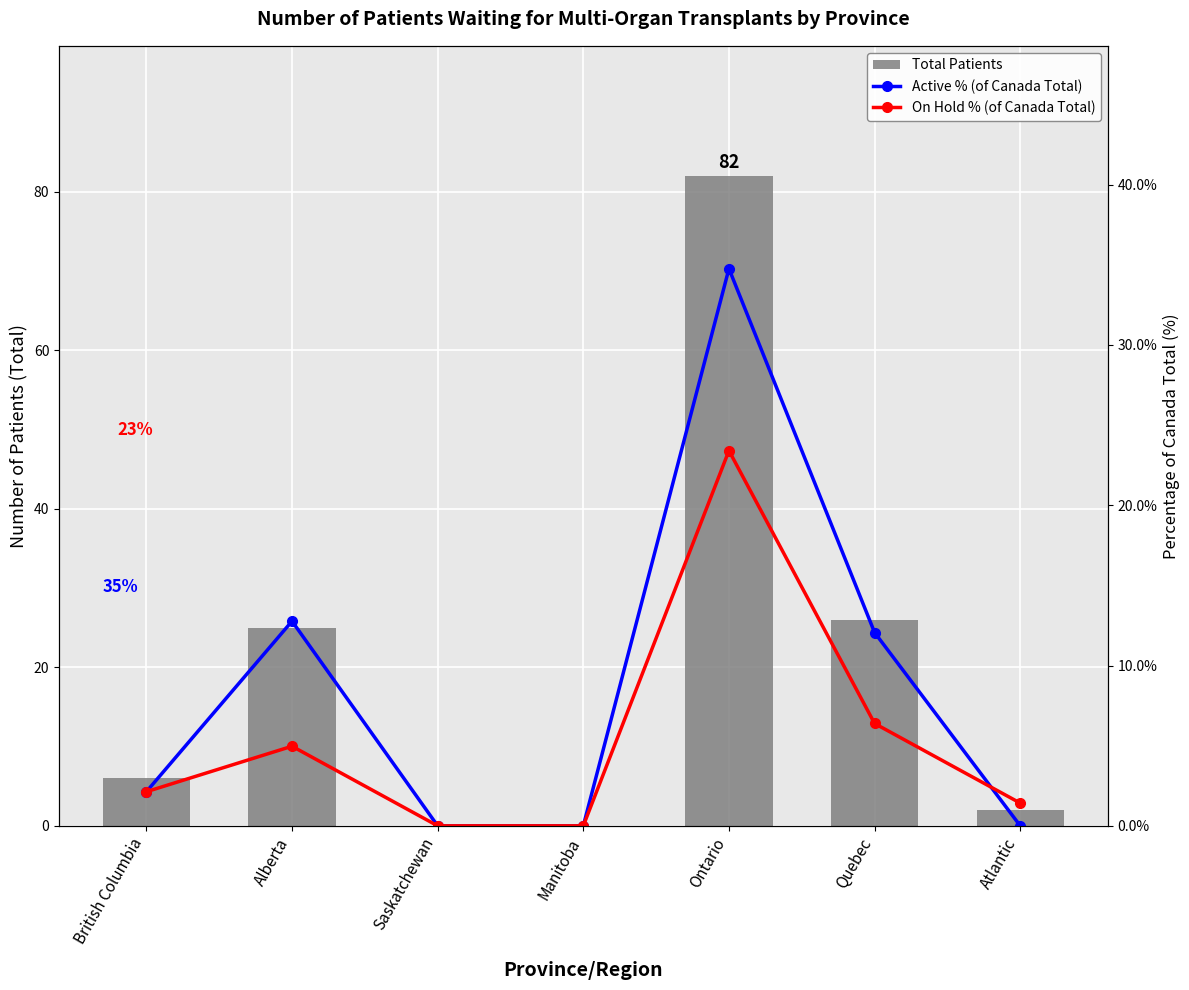

Reading left to right, extract all data points from this chart.

Total: 6.0	25.0	0.0	0.0	82.0	26.0	2.0
Active % (of Canada Total): 2.1	12.8	0.0	0.0	34.8	12.1	0.0
On Hold % (of Canada Total): 2.1	5.0	0.0	0.0	23.4	6.4	1.4